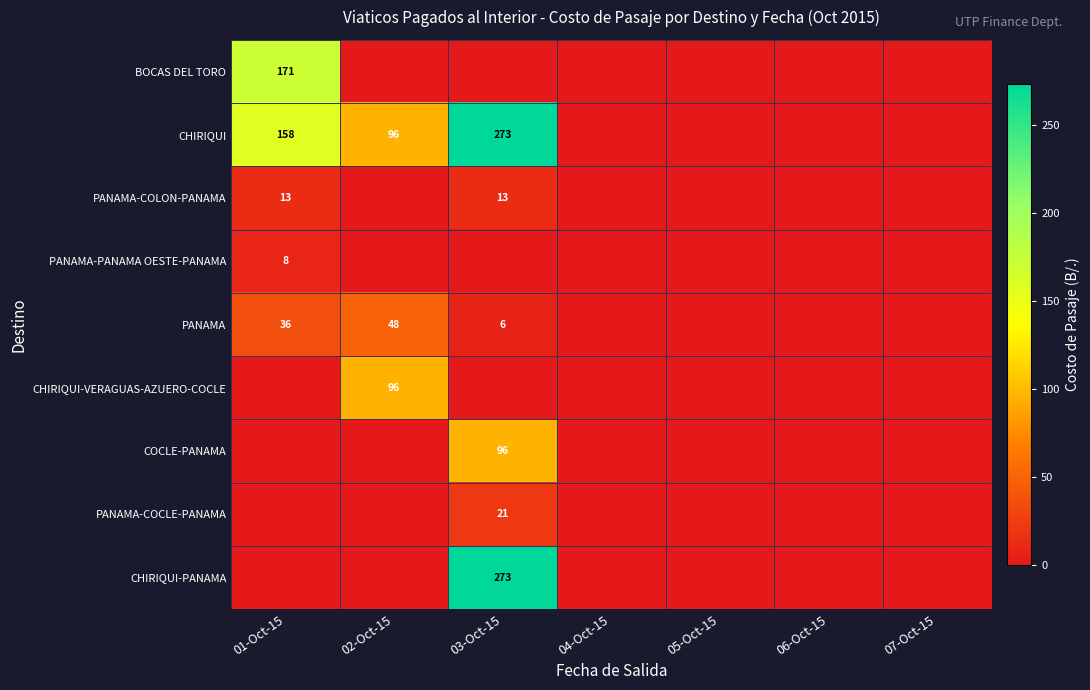

At which category does the chart reach its minimum across all series?

02-Oct-15